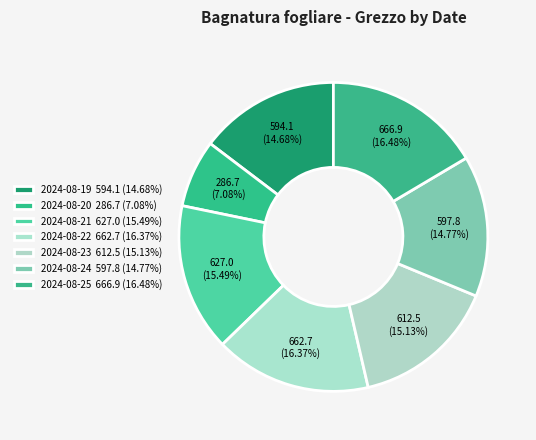

Count the number of slices in the pie.

7